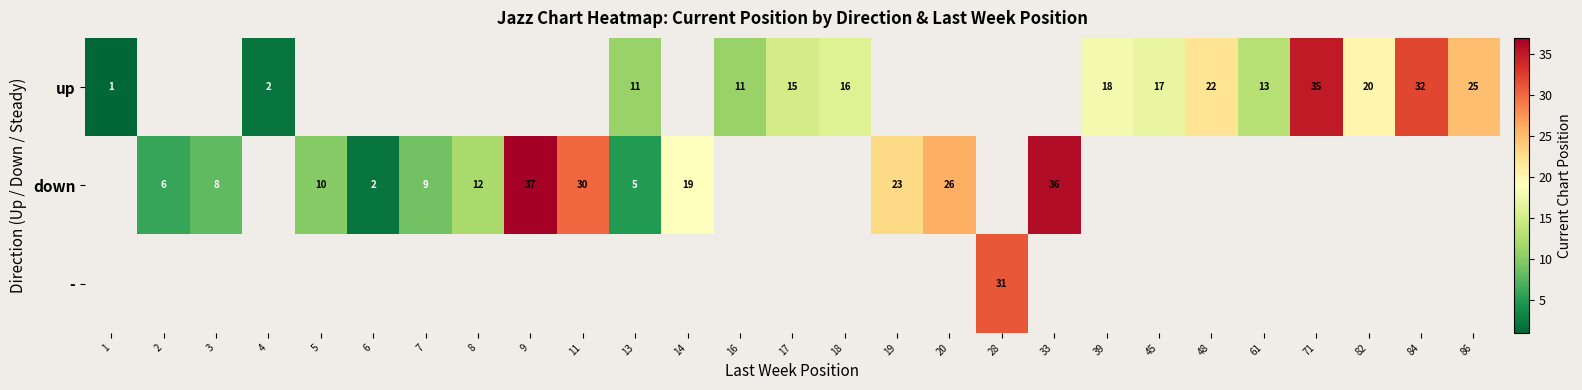

Is the value of up at 61 greater than the value of down at 8?

Yes